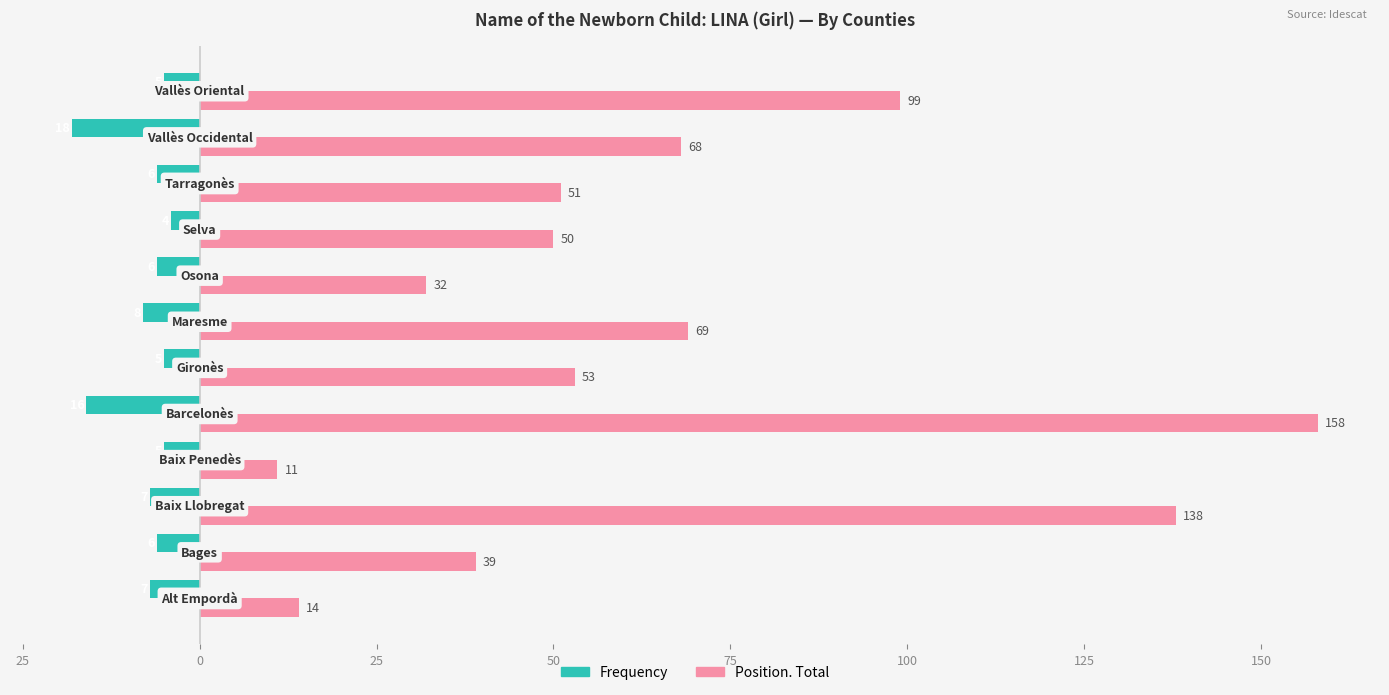

What is the minimum value shown in the chart?

-18